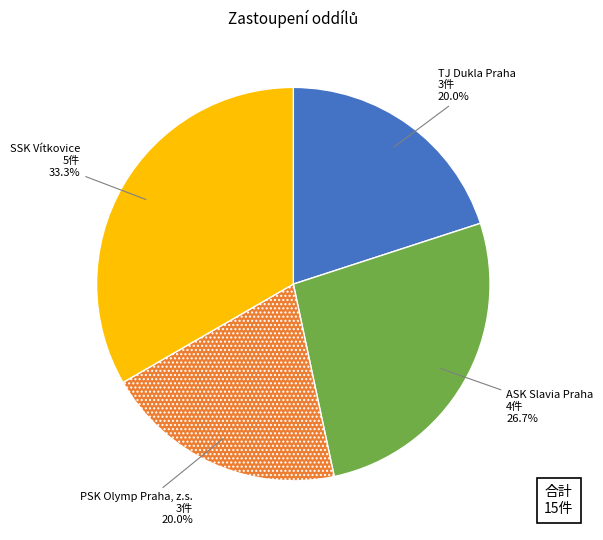

How many segments does this pie chart have?

4